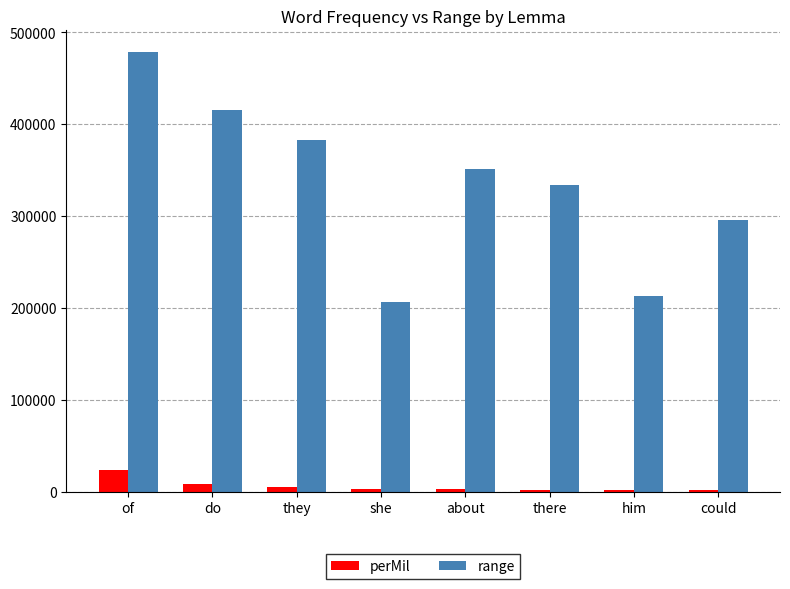

What is the difference between the perMil values at she and about?

765.7